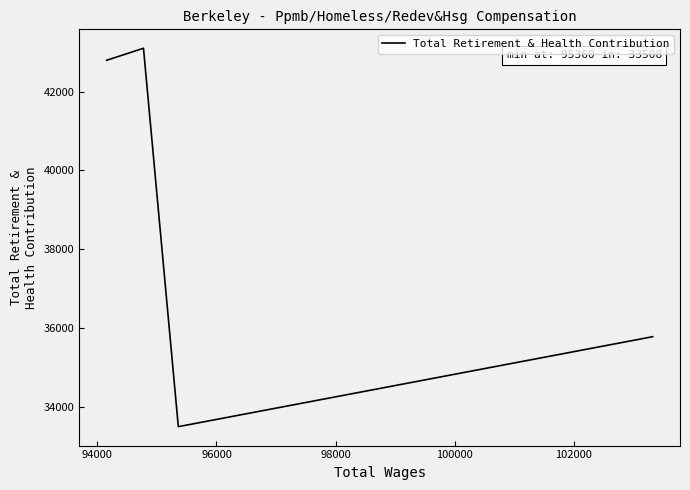

What is the smallest value displayed?

33508